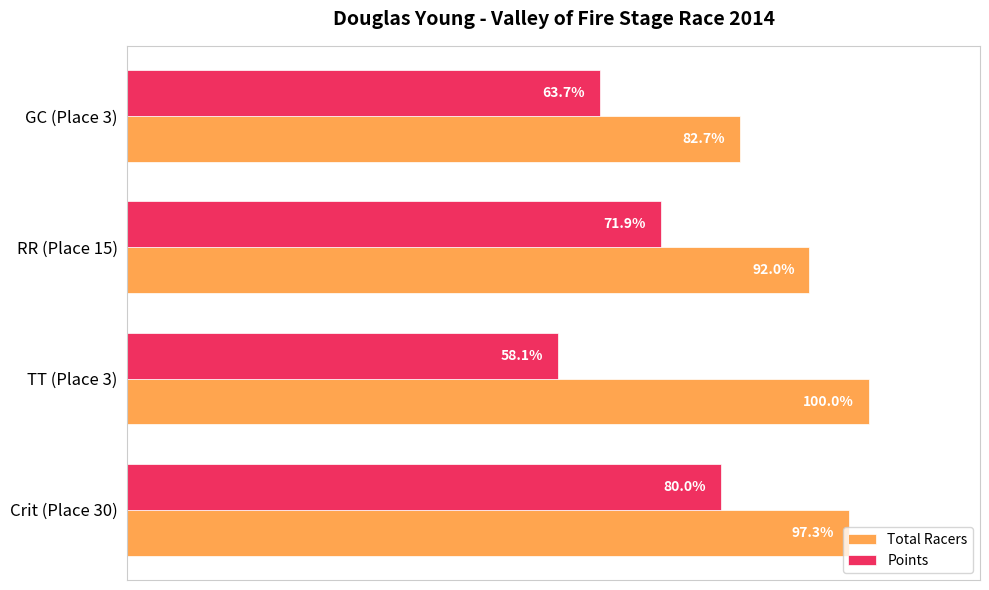

Where is Points nearest to the value 69?

RR (Place 15)